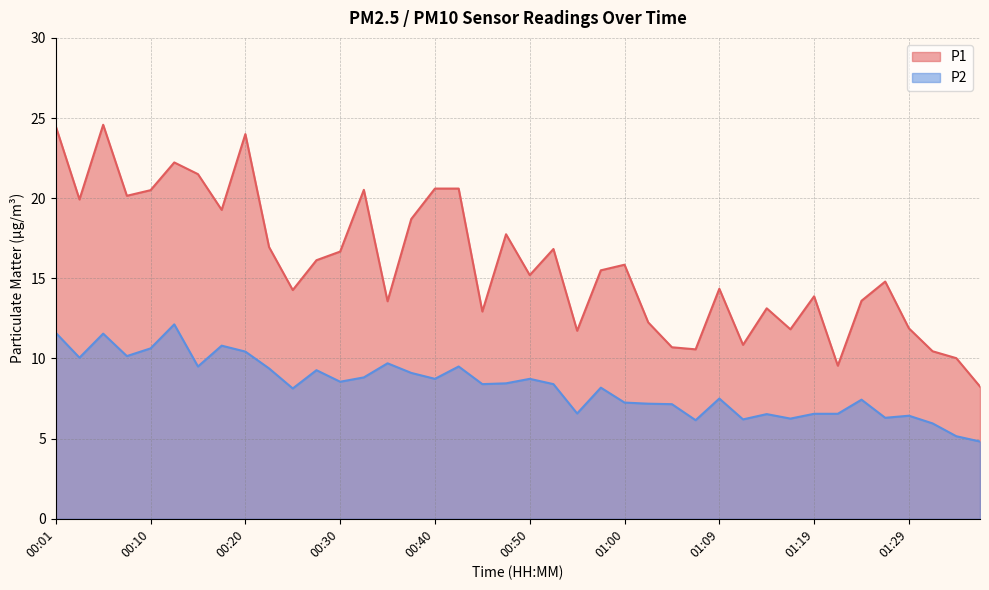

What is the maximum value for P1?

24.6